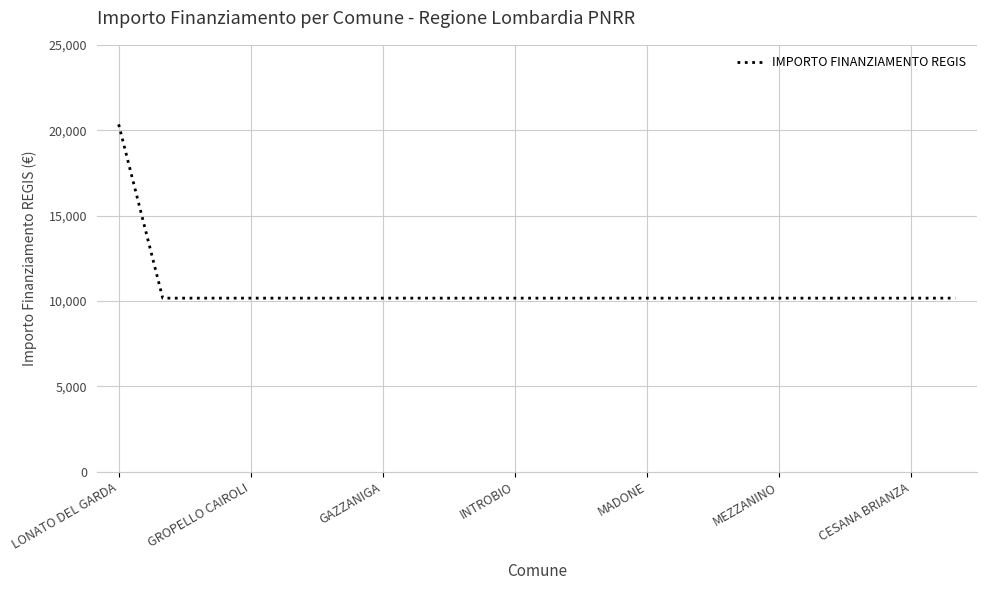

How many lines are shown in the chart?

1